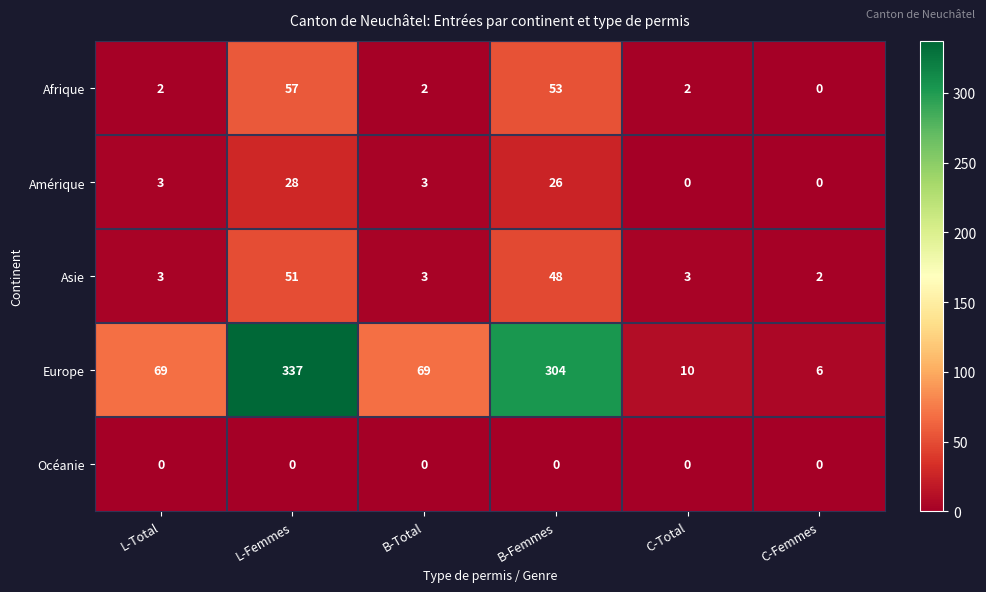

What is the sum of the Asie values at B-Total and L-Total?

6